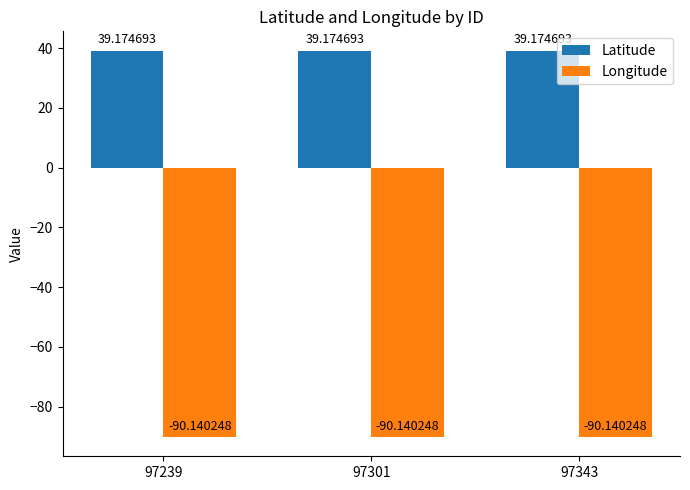

What are all the series names shown in the legend?

Latitude, Longitude